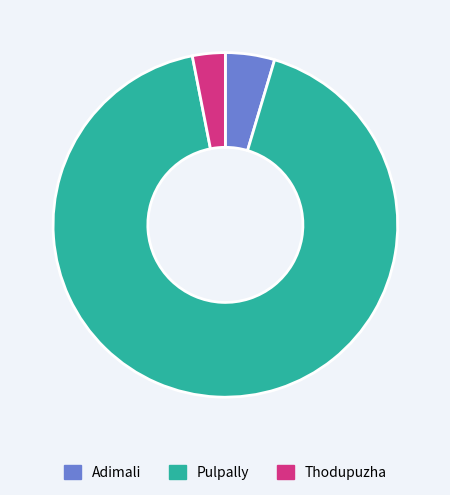

Which slice is the smallest?

Thodupuzha